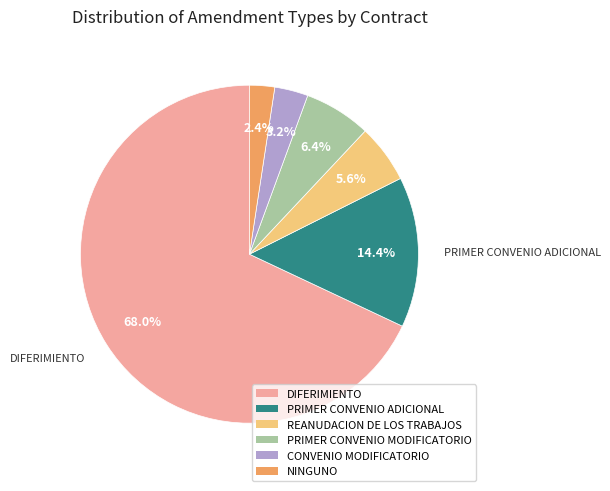

To the nearest percent, what portion does DIFERIMIENTO represent?

68%